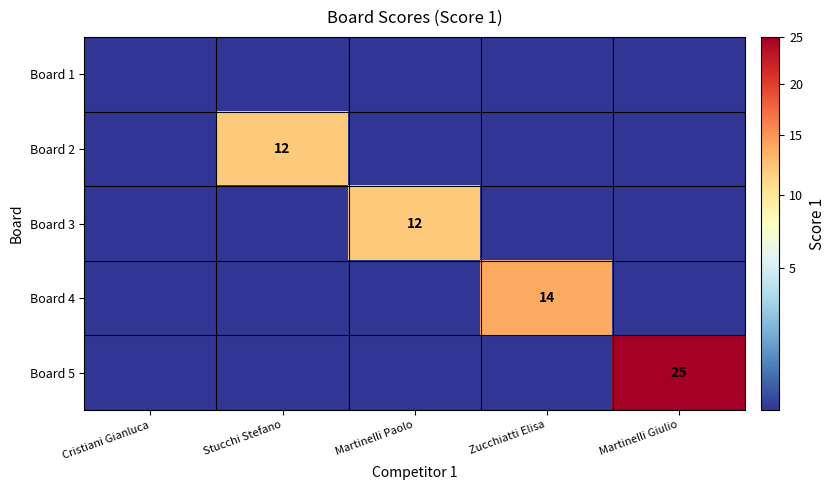

Which category has the lowest value in the Board 5 series?

Cristiani Gianluca